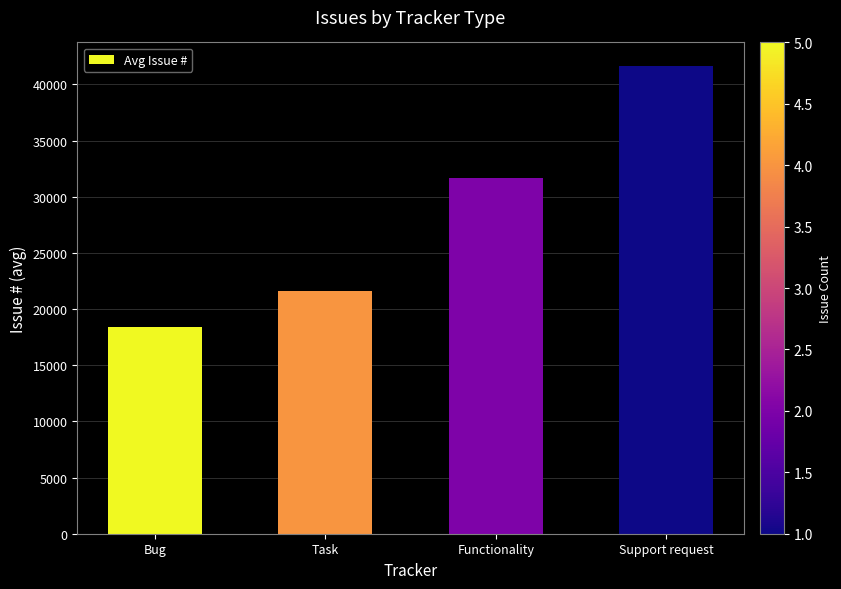

How many values are below 31633?

2